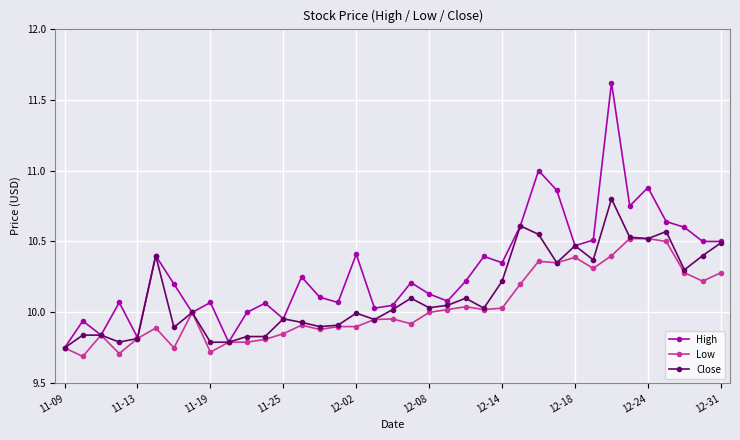

Which series has the largest range (max minus min)?

High